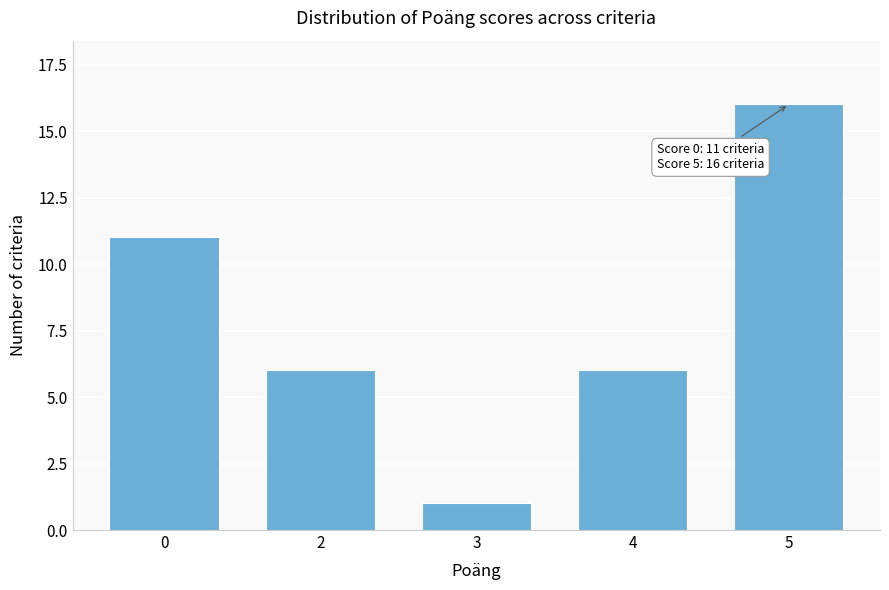

Reading left to right, list all the values displayed in this chart.

0=11	2=6	3=1	4=6	5=16